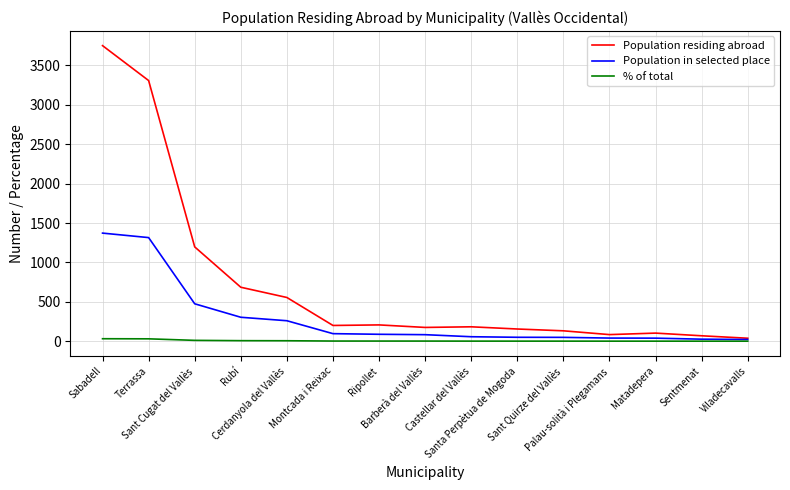

What is the difference between the highest and lowest values at Sentmenat?

68.4